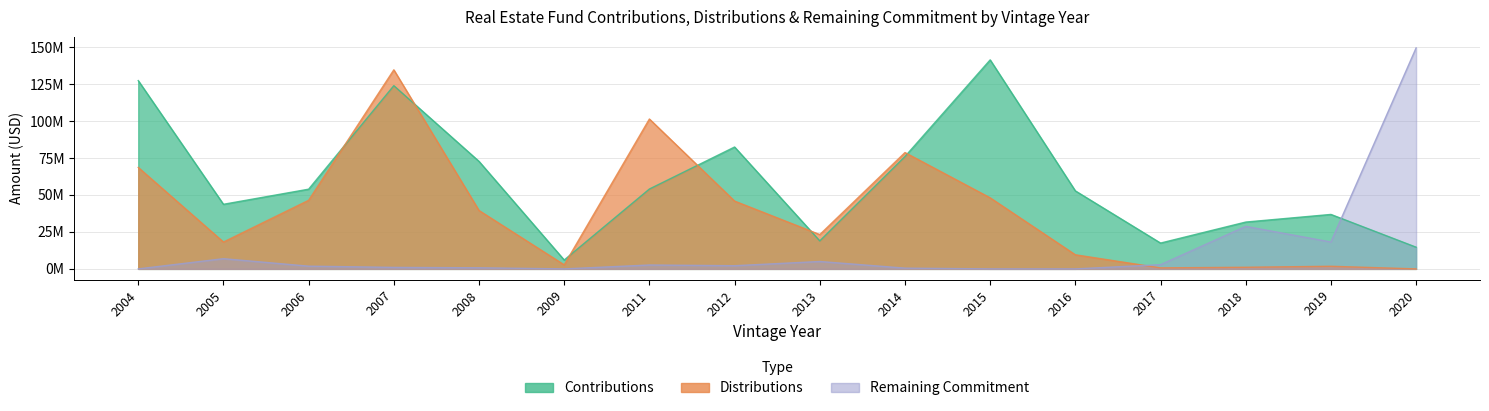

Which has a higher value, 2007 or 2018?

2007